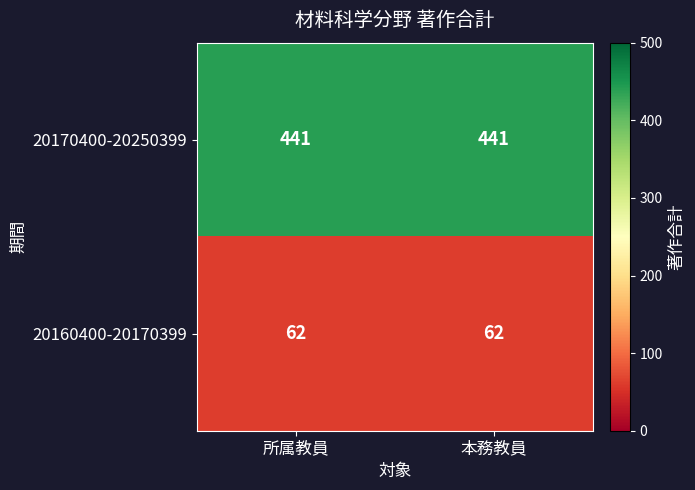

Is it true that 20170400-20250399 equals 441 at 所属教員?

True